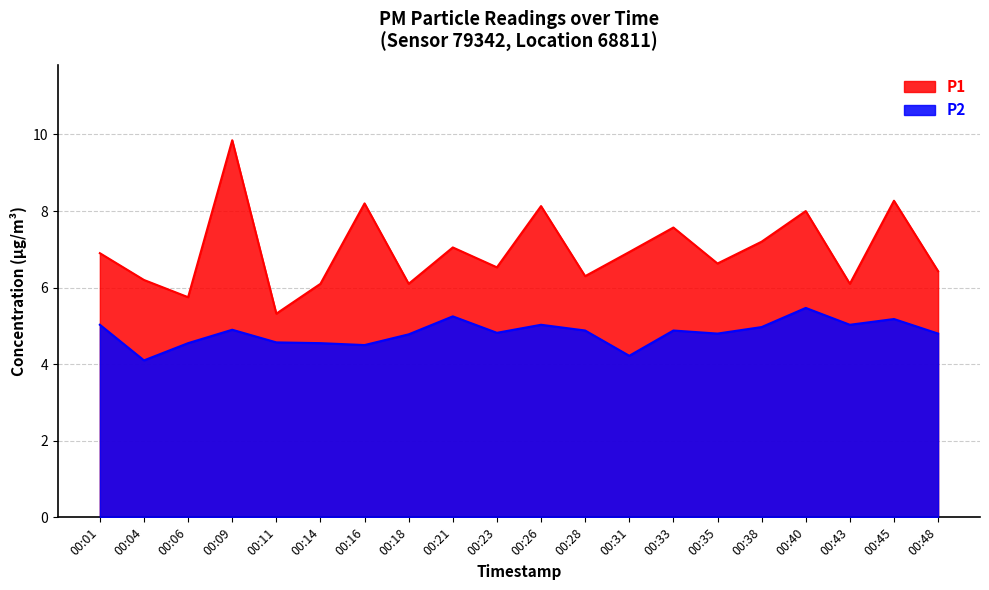

How many data points does each series have?

20